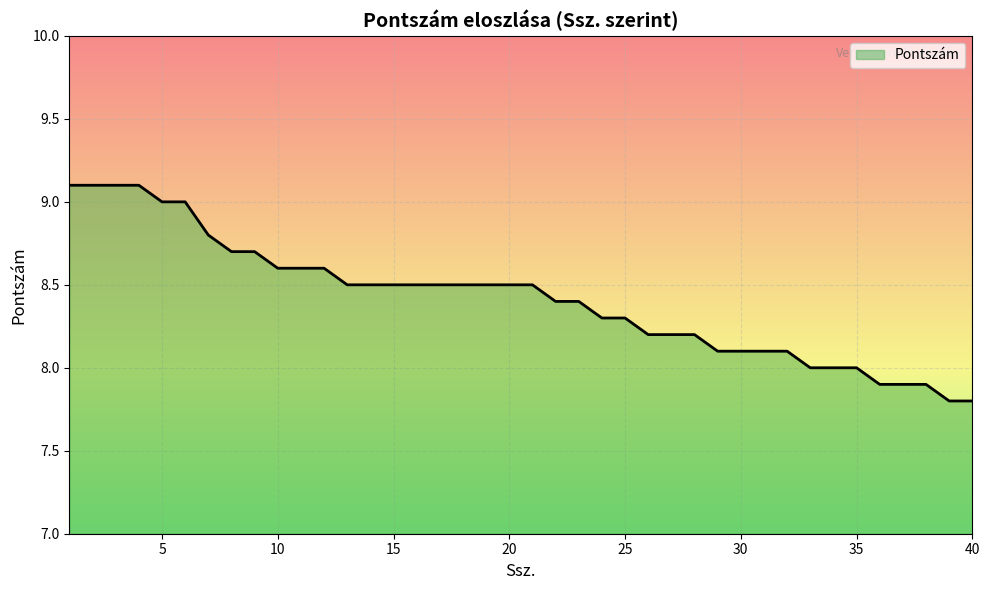

What is the maximum value shown in the chart?

9.1